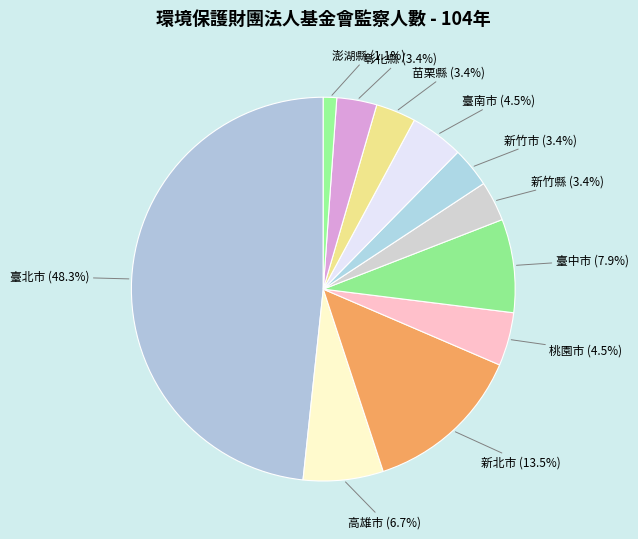

What portion of the pie excludes 新竹縣?

96.6%